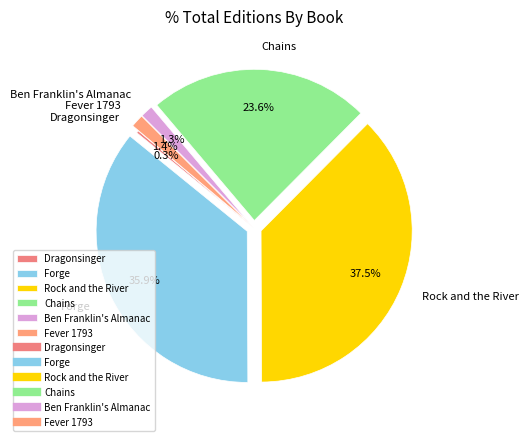

Which category has the biggest portion of the pie?

Rock and the River